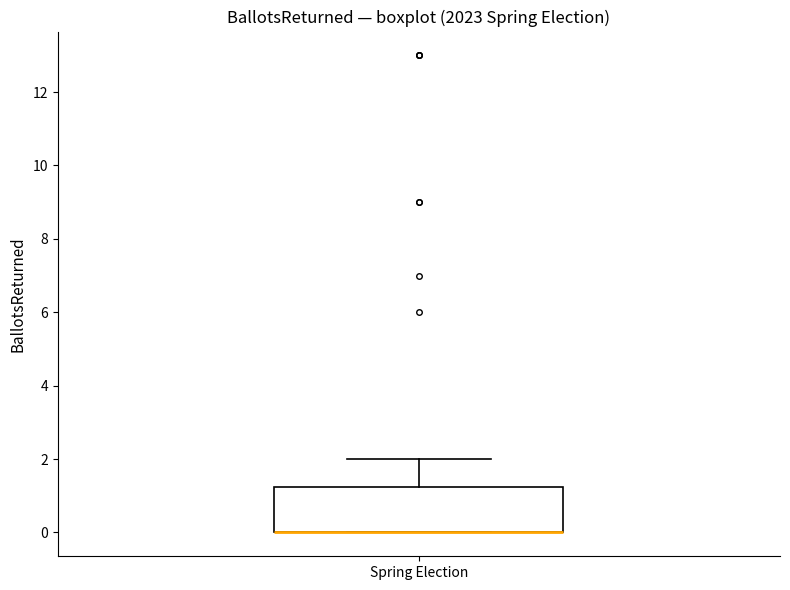

Read this box plot against the y-axis: the position of the median line, the range covered by the box, and the ends of both whiskers. The values are not printed on the chart, so give them approximately, as read against the axis.

median 0.0 (drawn on the box's lower edge), box 0.0 to 1.2, whiskers 0.0 to 2.0